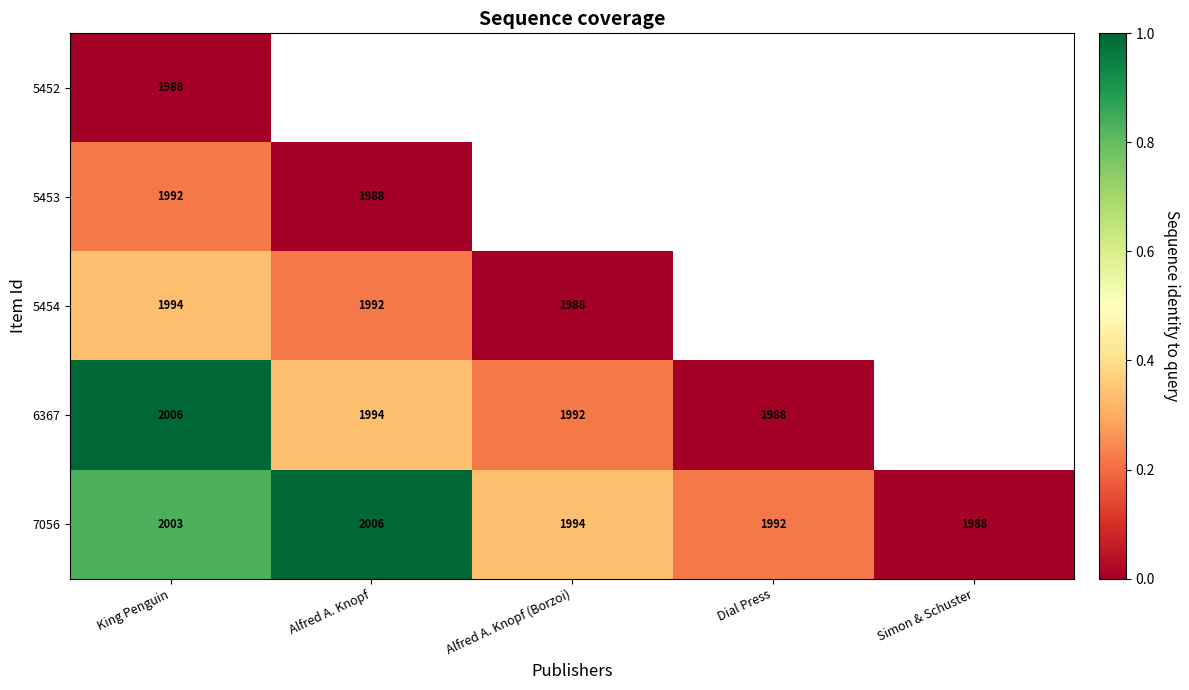

Rank the categories by 7056 value from highest to lowest.

Alfred A. Knopf, King Penguin, Alfred A. Knopf (Borzoi), Dial Press, Simon & Schuster